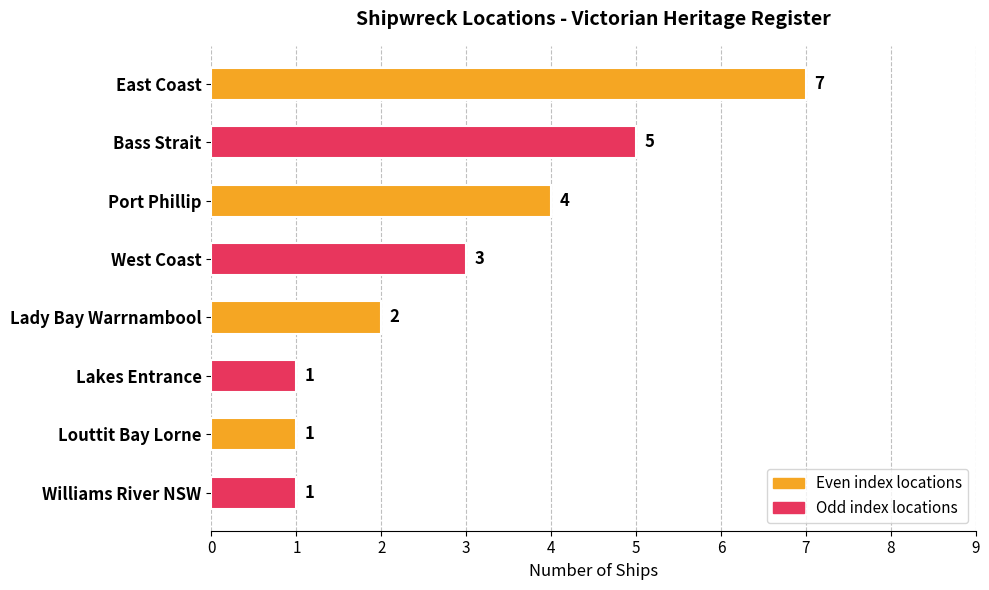

How many data points are less than 3?

4